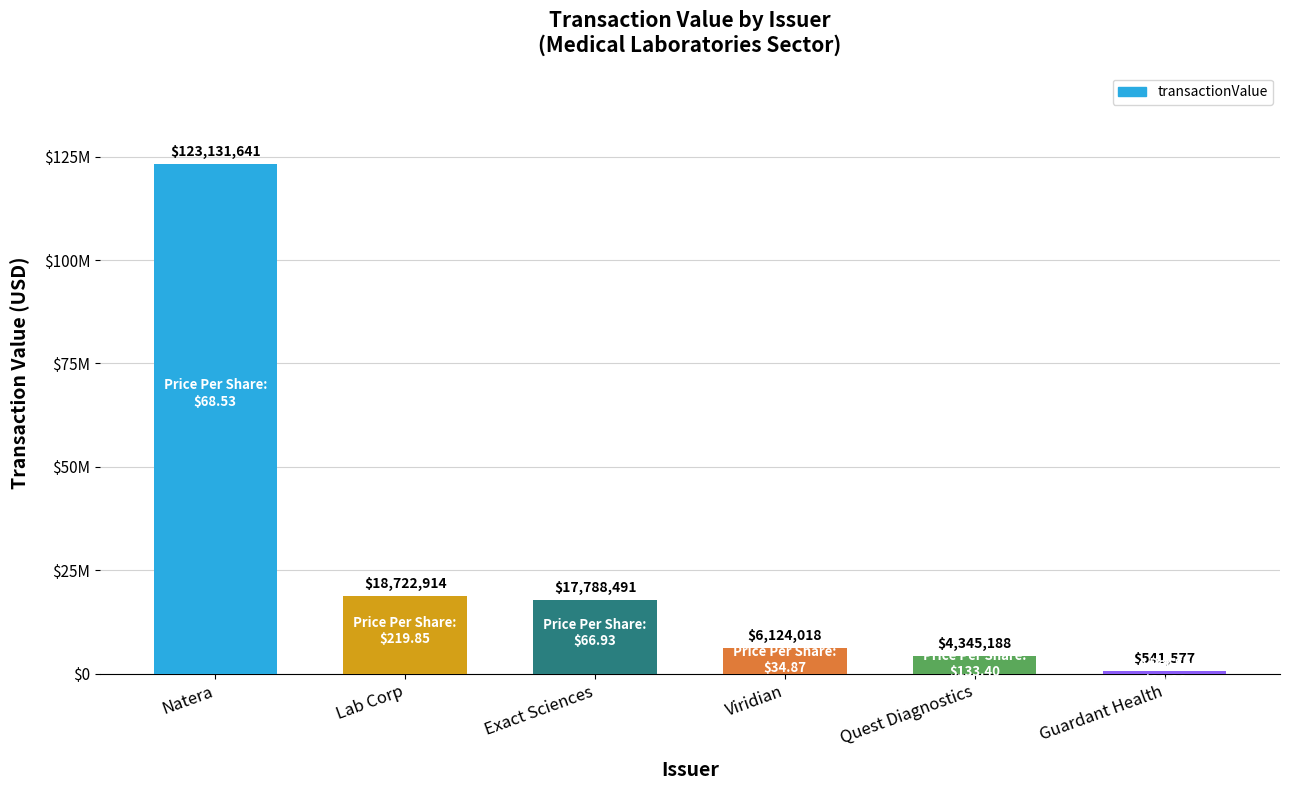

What is the difference between the maximum and minimum values?

122590064